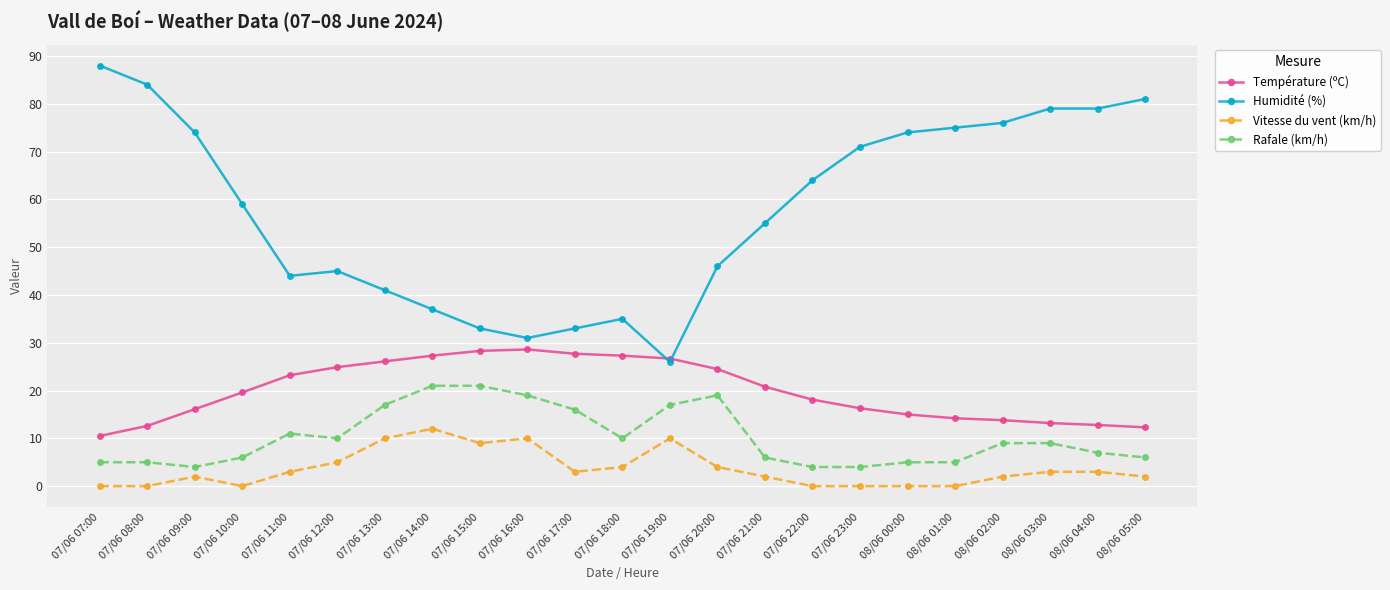

What is the label of the 18th point from the left?

08/06 00:00